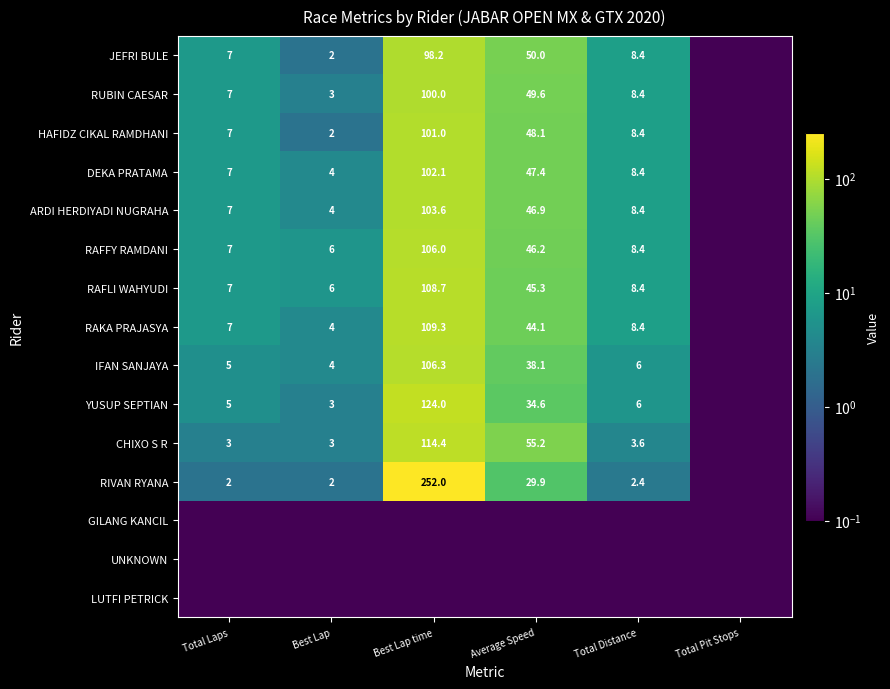

What is the difference between the YUSUP SEPTIAN values at Total Laps and Best Lap?

2.0